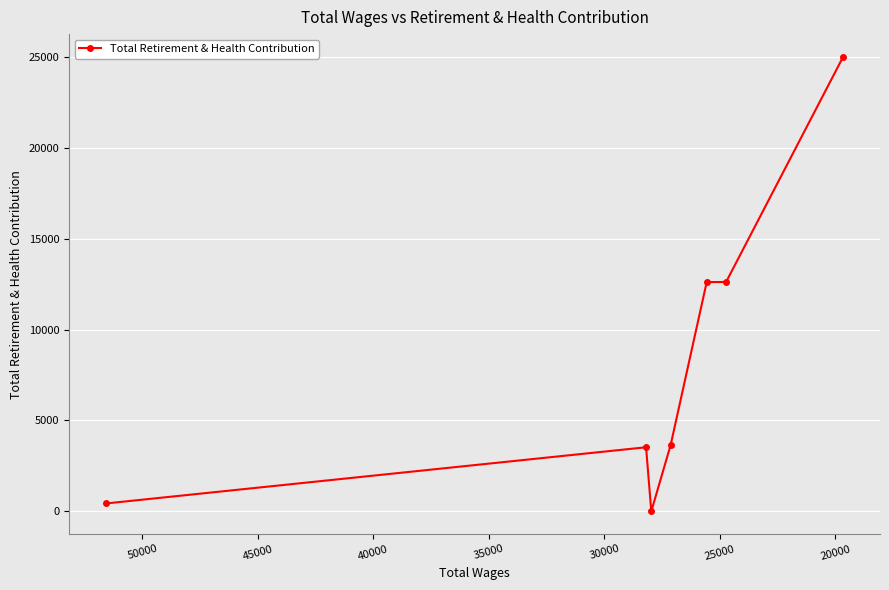

Does the chart display data point markers on the line(s)?

Yes